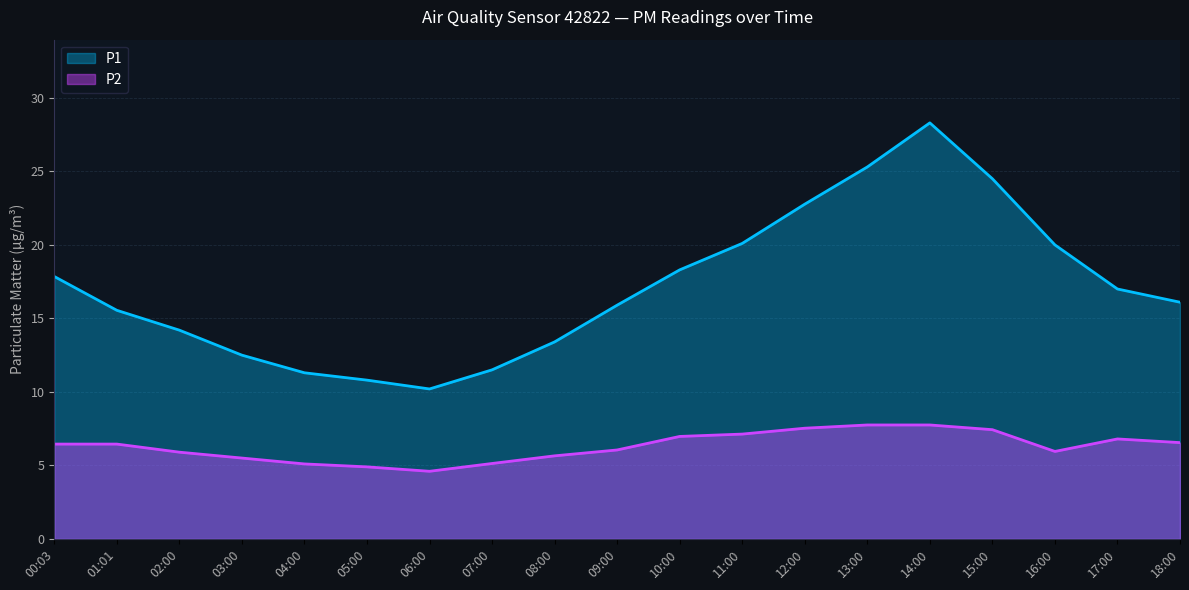

Is it true that P1 equals 20.5 at 07:00?

False